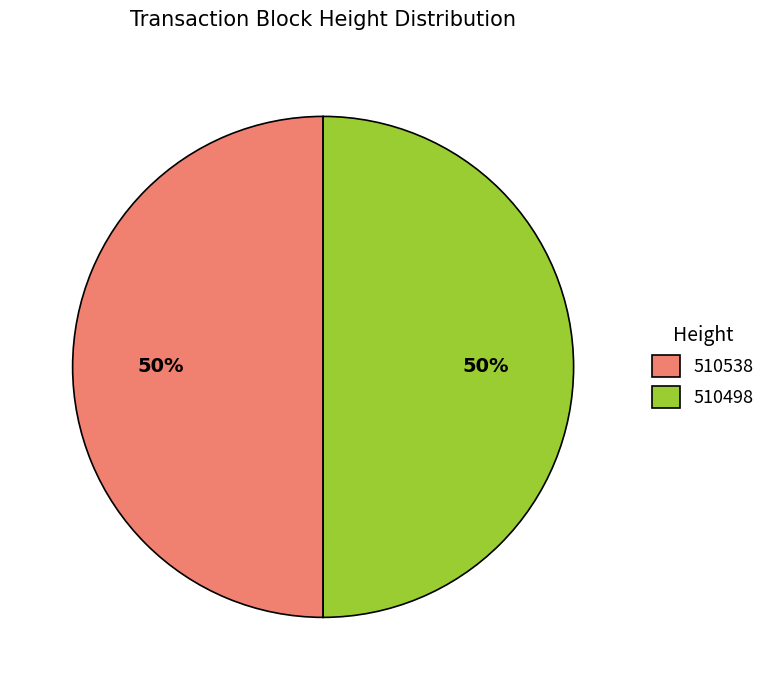

What is the ratio of the value at 510498 to the value at 510538?

1.0